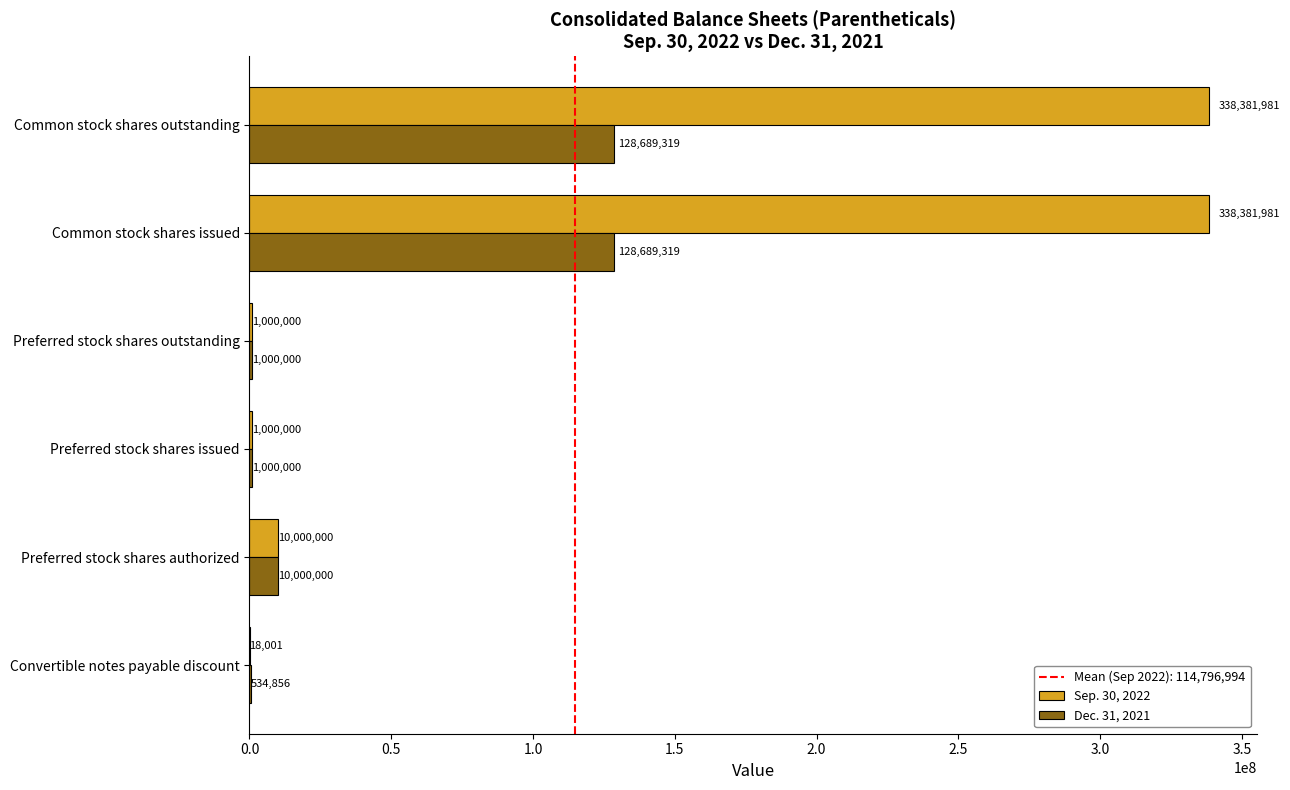

What is the maximum value for Dec. 31, 2021?

128689319